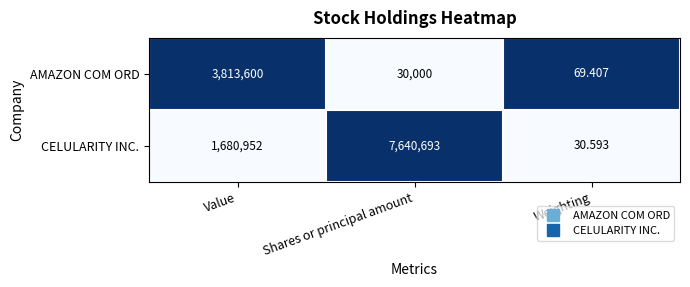

Which series has the largest total across all categories?

CELULARITY INC.